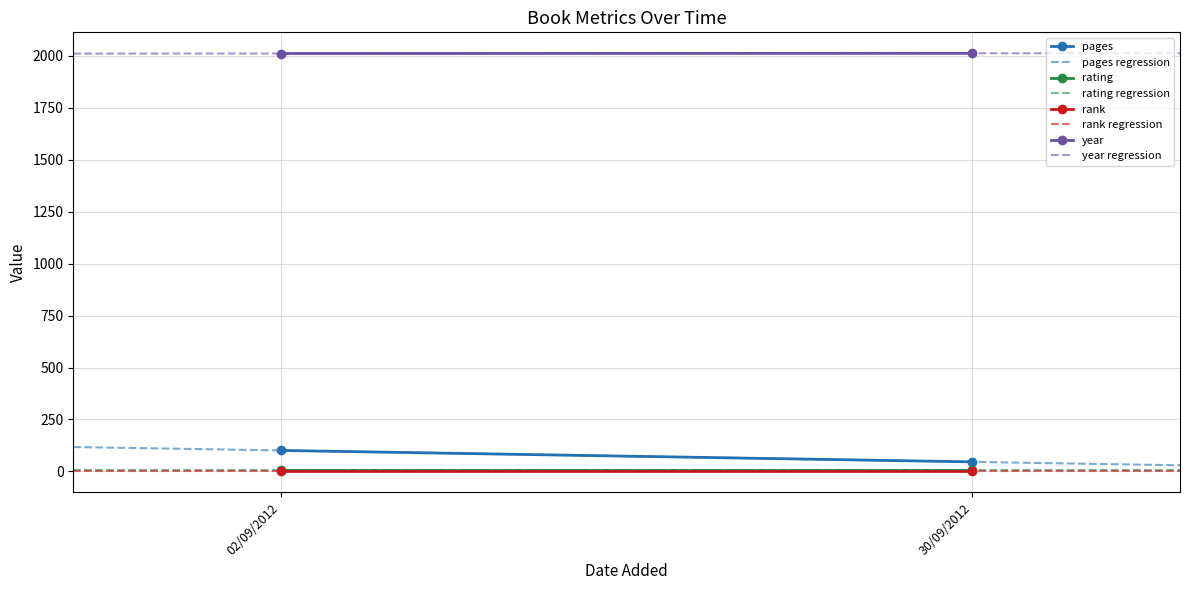

What is the spread (max minus min) of values at 02/09/2012?

2010